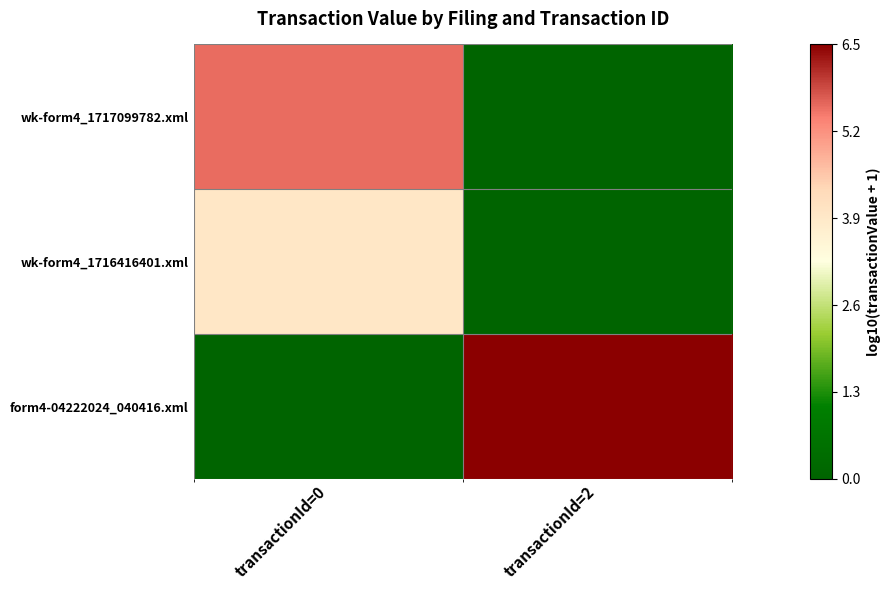

Reading right to left, what are all the values shown in this chart?

wk-form4_1717099782.xml: transactionId=2=0.0	transactionId=0=5.6
wk-form4_1716416401.xml: transactionId=2=0.0	transactionId=0=4.0
form4-04222024_040416.xml: transactionId=2=6.5	transactionId=0=0.0